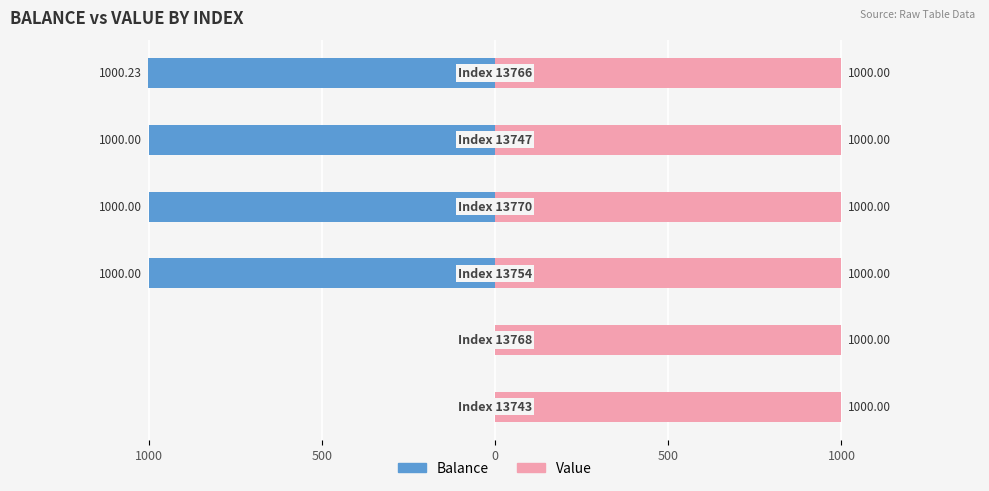

How many data points does each series have?

6